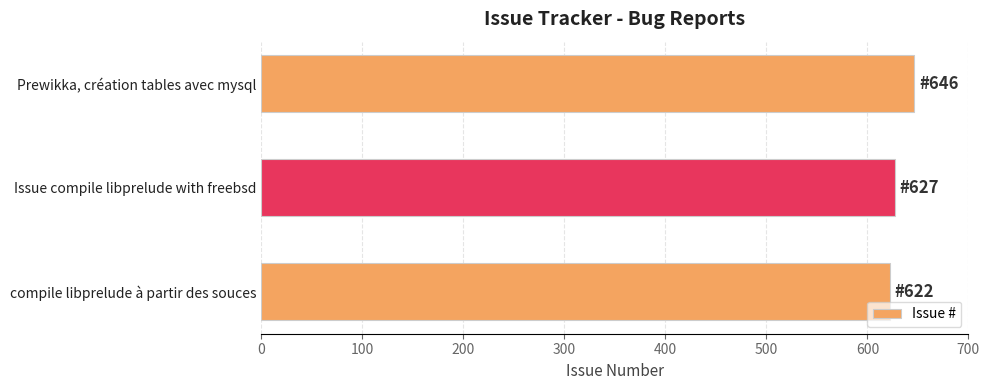

How many categories are shown in the chart?

3